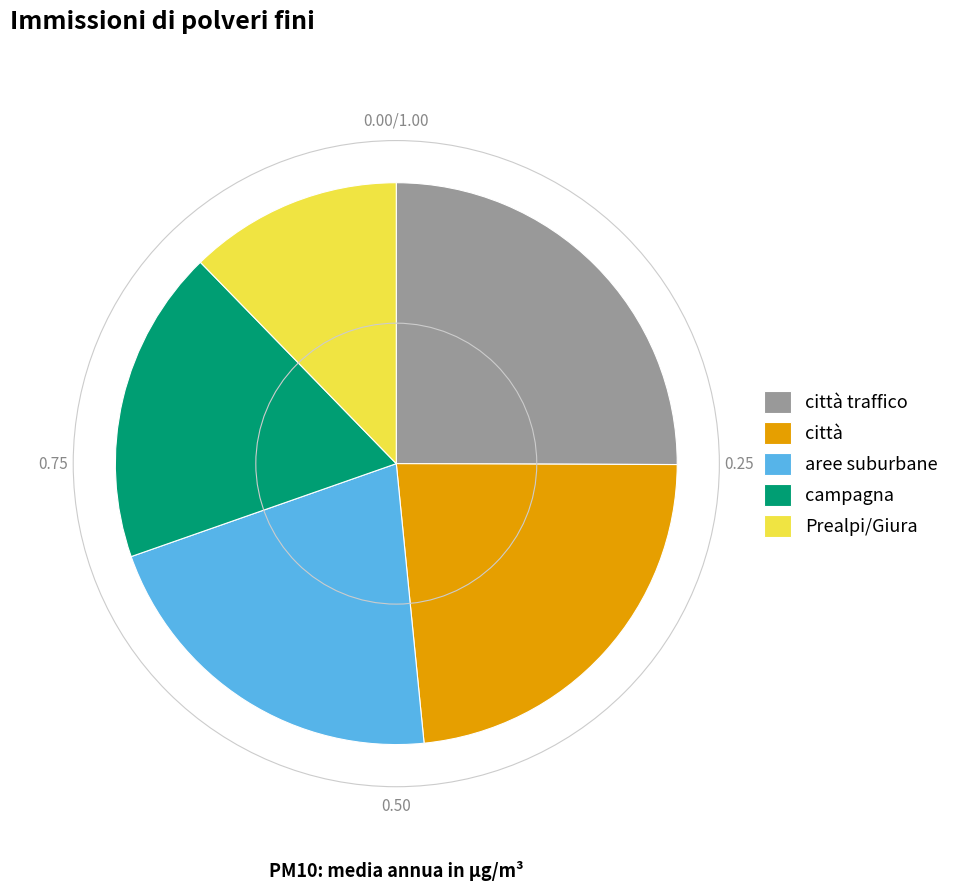

Is there a majority slice in this chart?

No